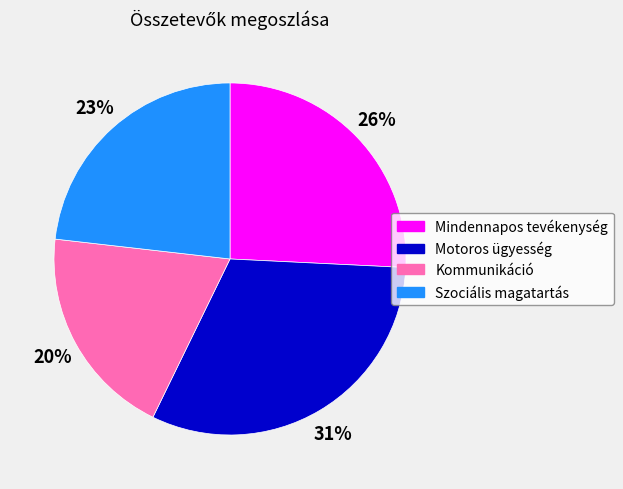

What is the ratio of the value at Szociális magatartás to the value at Motoros ügyesség?

0.7